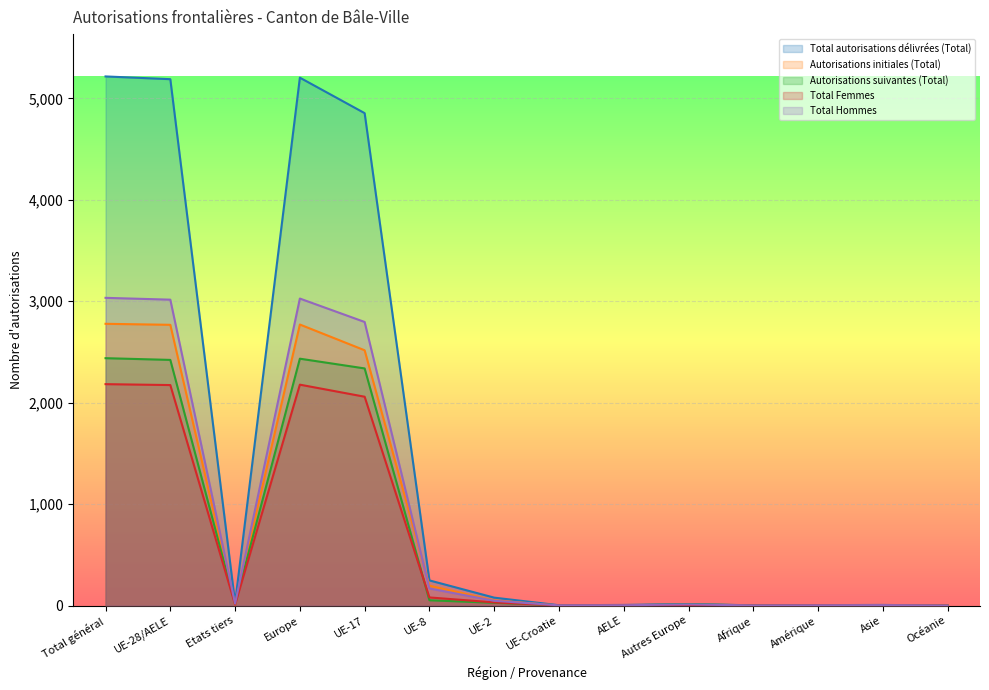

How many data points does each series have?

14